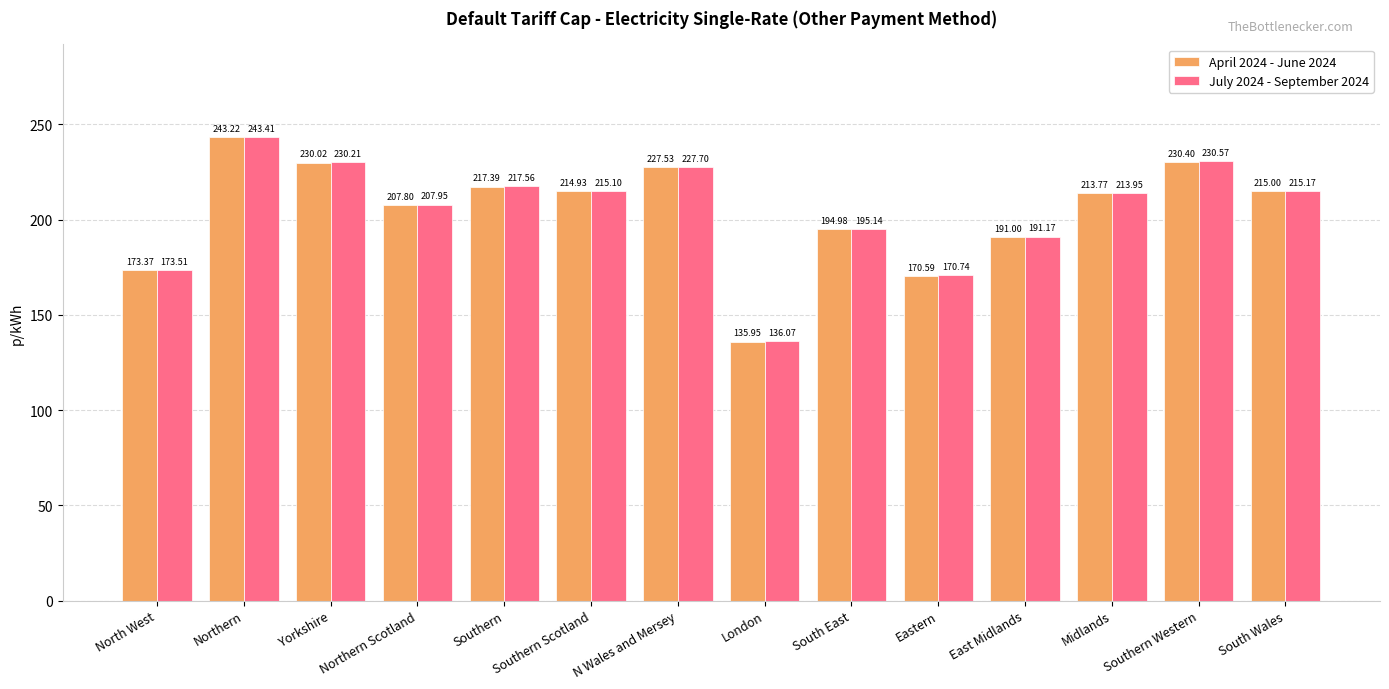

True or false: July 2024 - September 2024 has a value of 317.8 at South East.

False